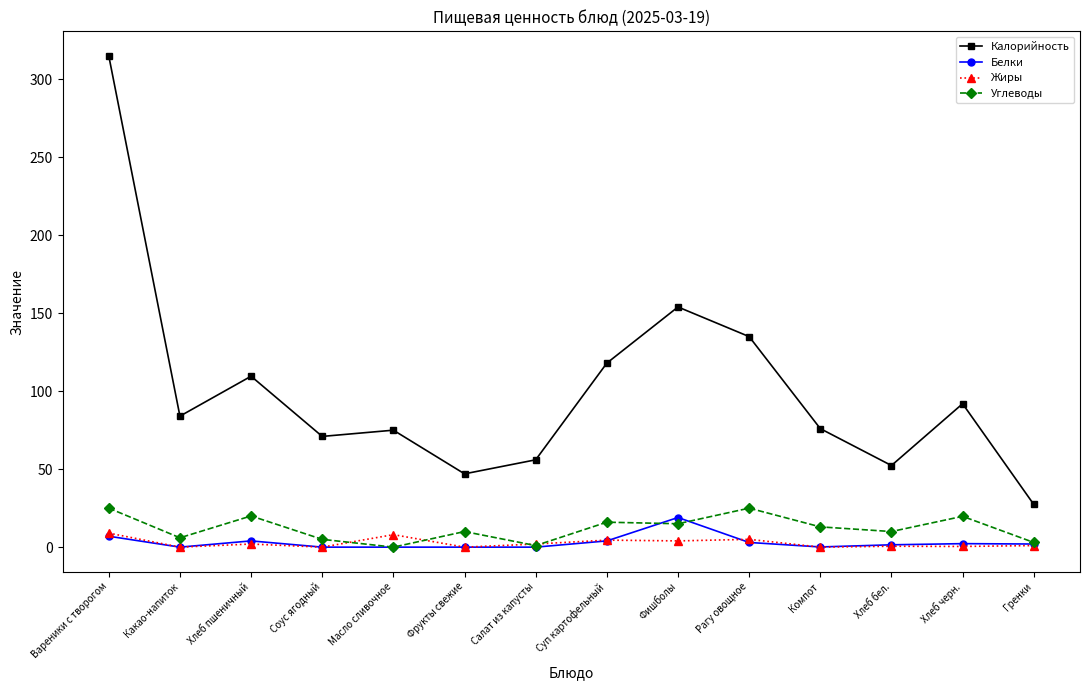

True or false: Калорийность and Углеводы cross at least once.

False